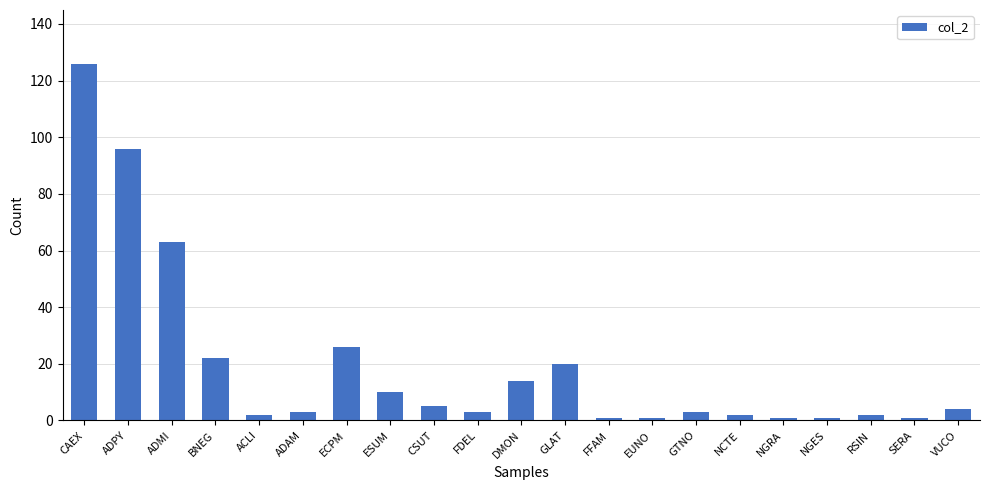

Reading right to left, what are all the values shown in this chart?

VUCO=4	SERA=1	RSIN=2	NGES=1	NGRA=1	NCTE=2	GTNO=3	EUNO=1	FFAM=1	GLAT=20	DMON=14	FDEL=3	CSUT=5	ESUM=10	ECPM=26	ADAM=3	ACLI=2	BNEG=22	ADMI=63	ADPY=96	CAEX=126